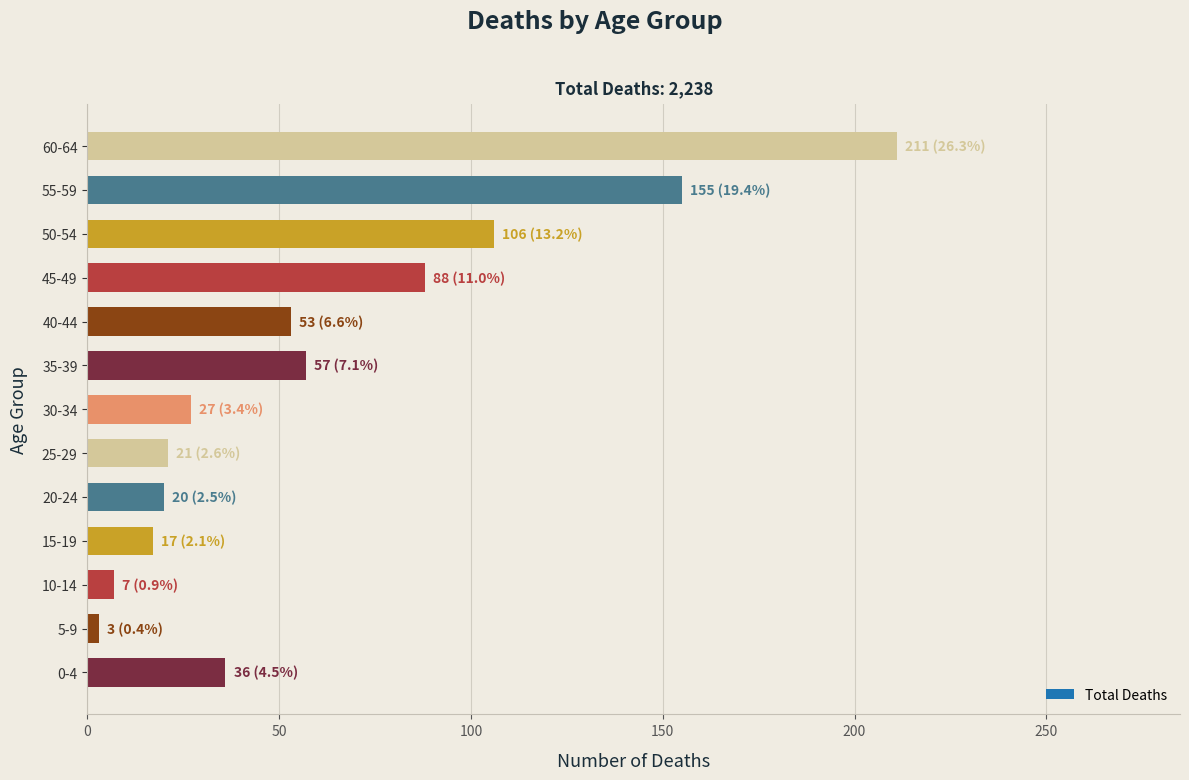

True or false: the data shows 50 at 0-4.

False